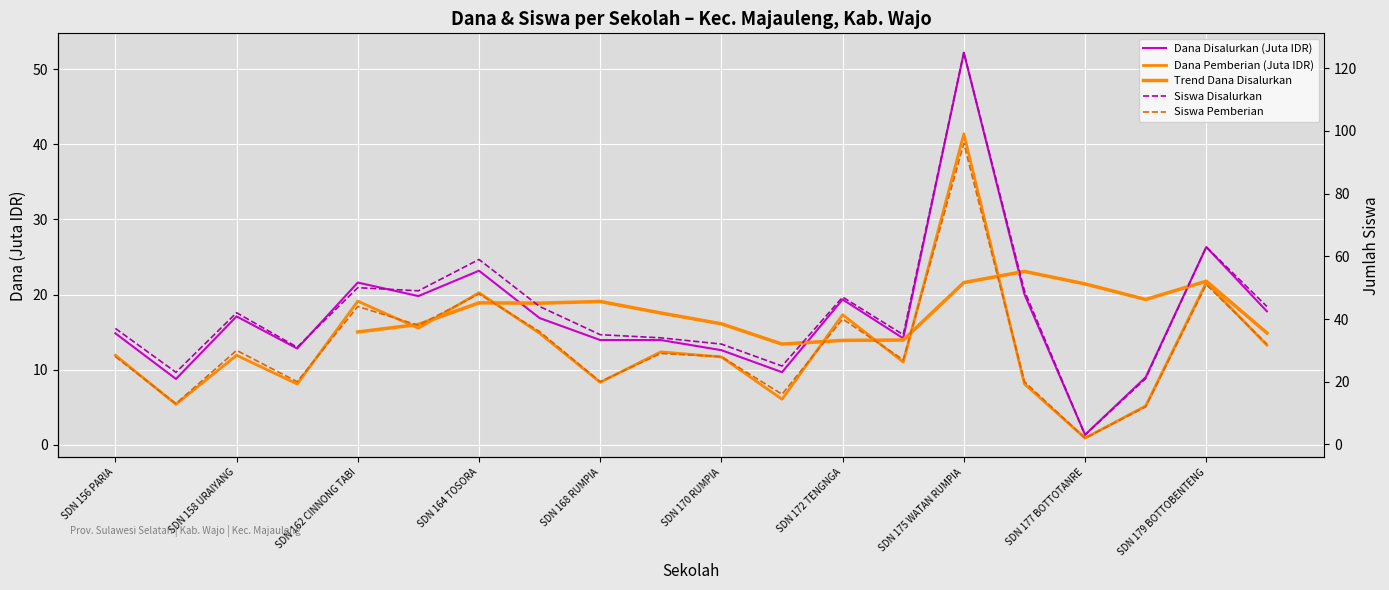

What is the label of the 17th point from the right?

SD NEGERI 161 CINNONGTABI